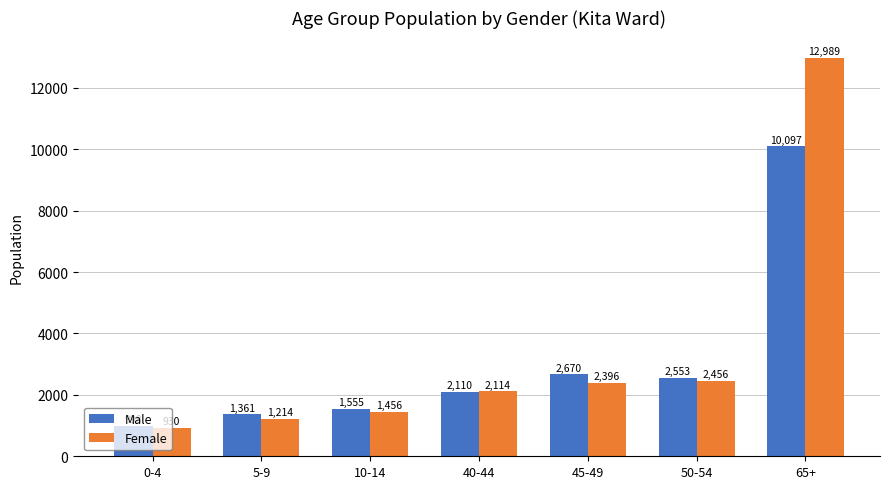

List the series in order of their peak value, highest first.

Female, Male